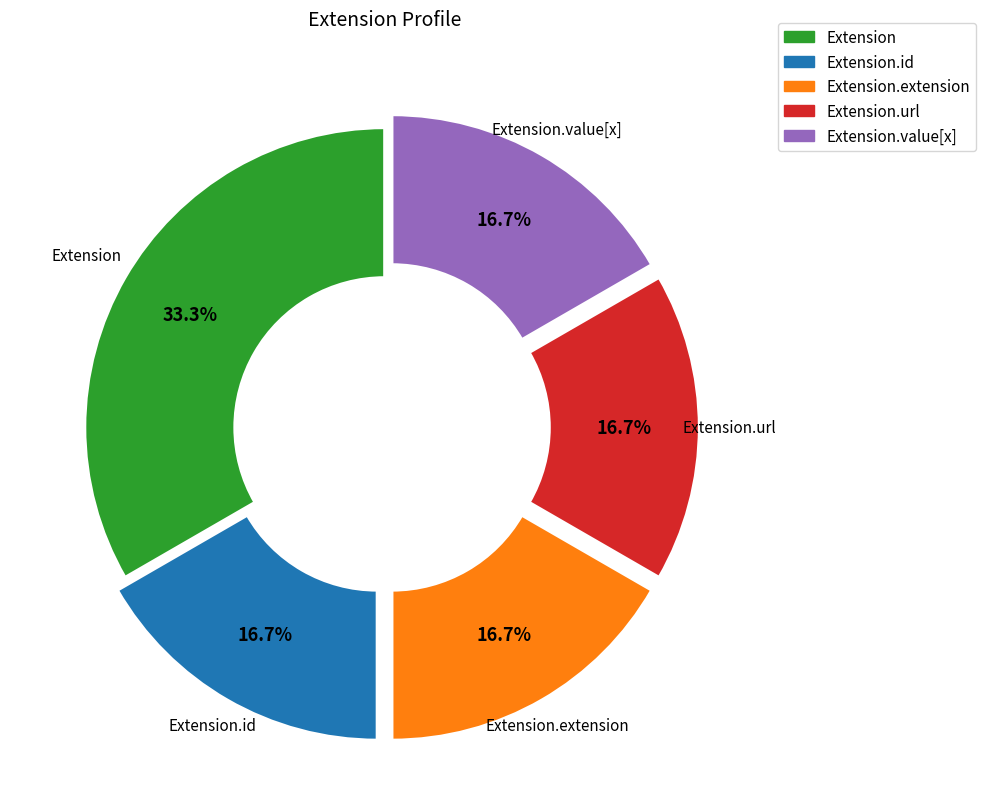

How many segments does this pie chart have?

5